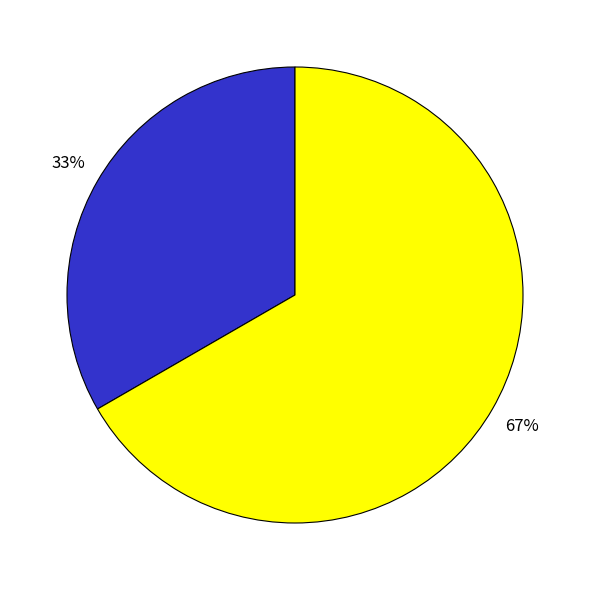

Is there a majority slice in this chart?

Yes